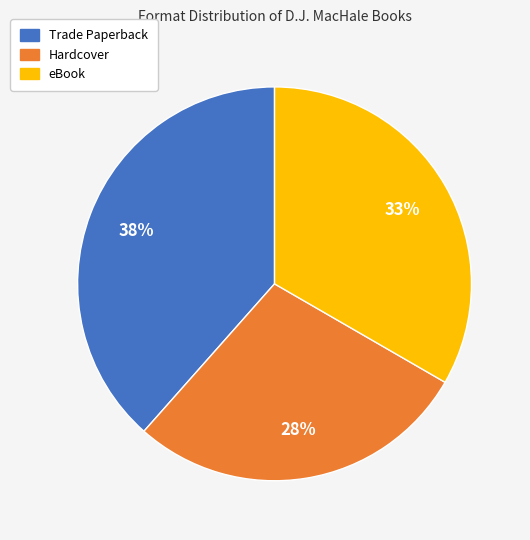

Count the number of slices in the pie.

3